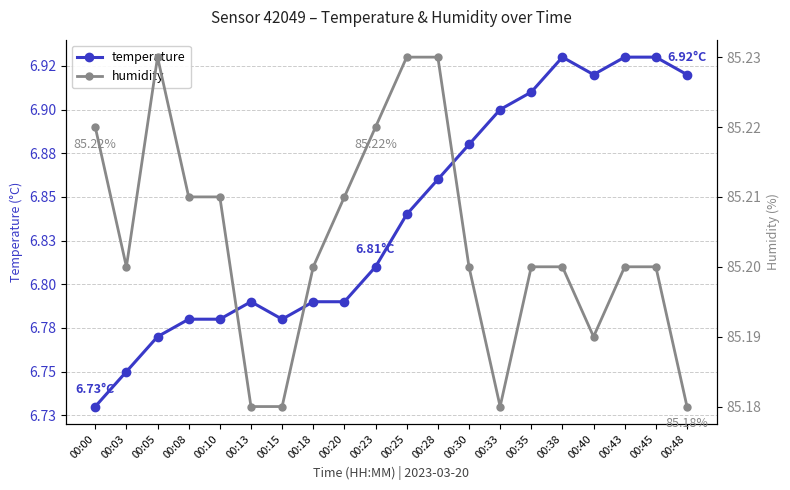

In temperature, how many points are lower than both neighbors (excluding endpoints)?

2